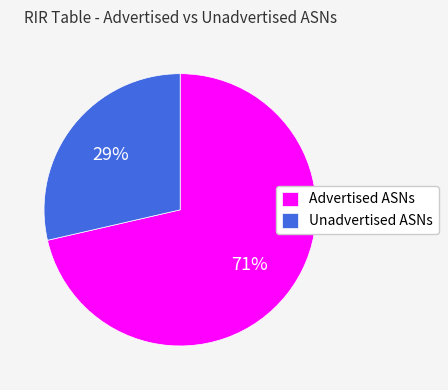

Count the number of slices in the pie.

2